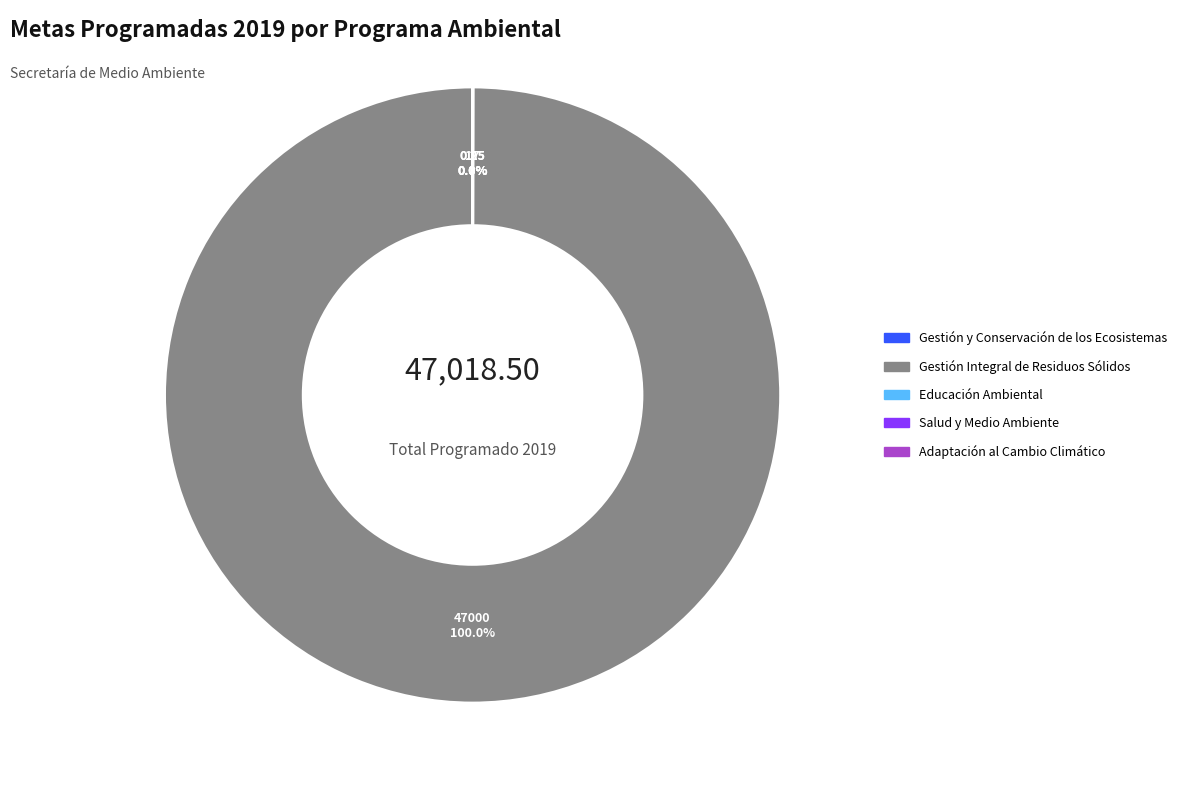

To the nearest percent, what is the difference between the largest and smallest slice percentages?

100%